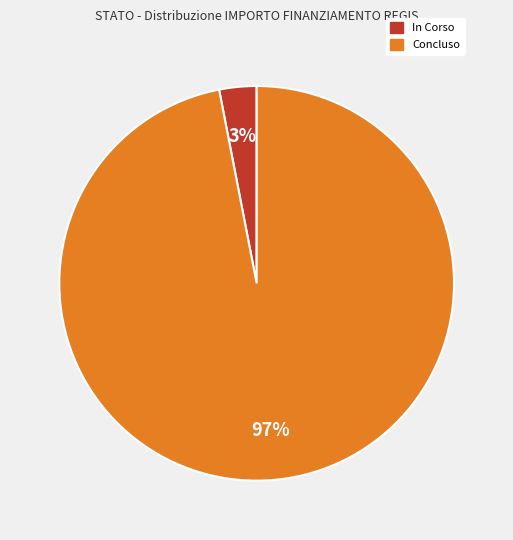

How many segments does this pie chart have?

2